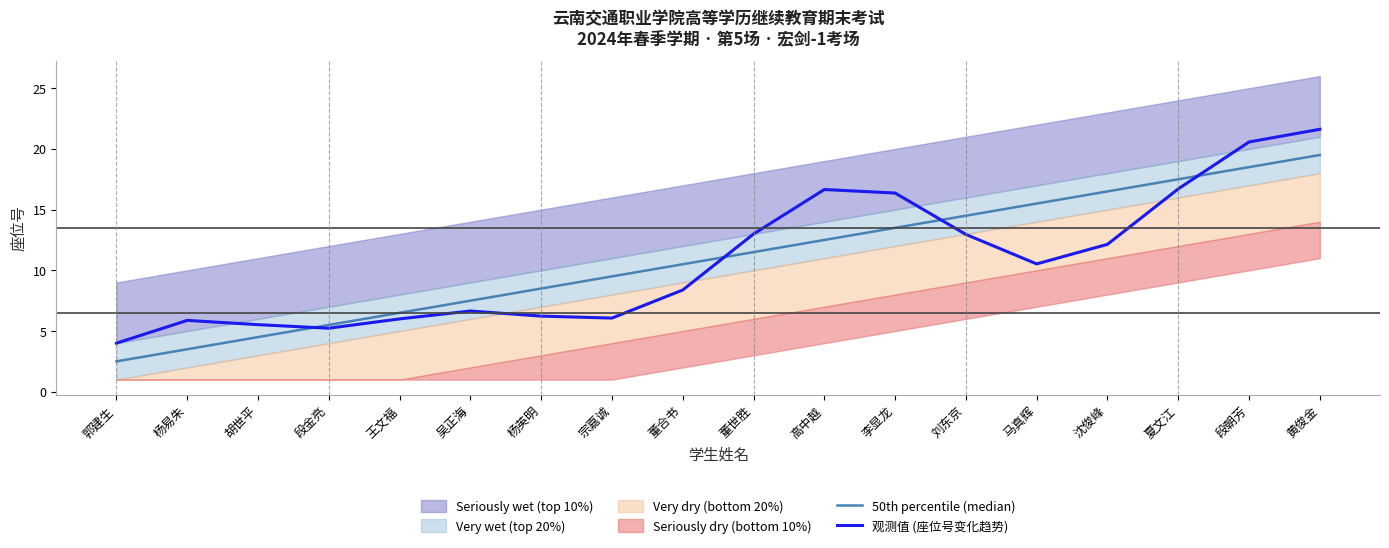

Where does the 50th percentile (median) series first go above 11?

董世胜